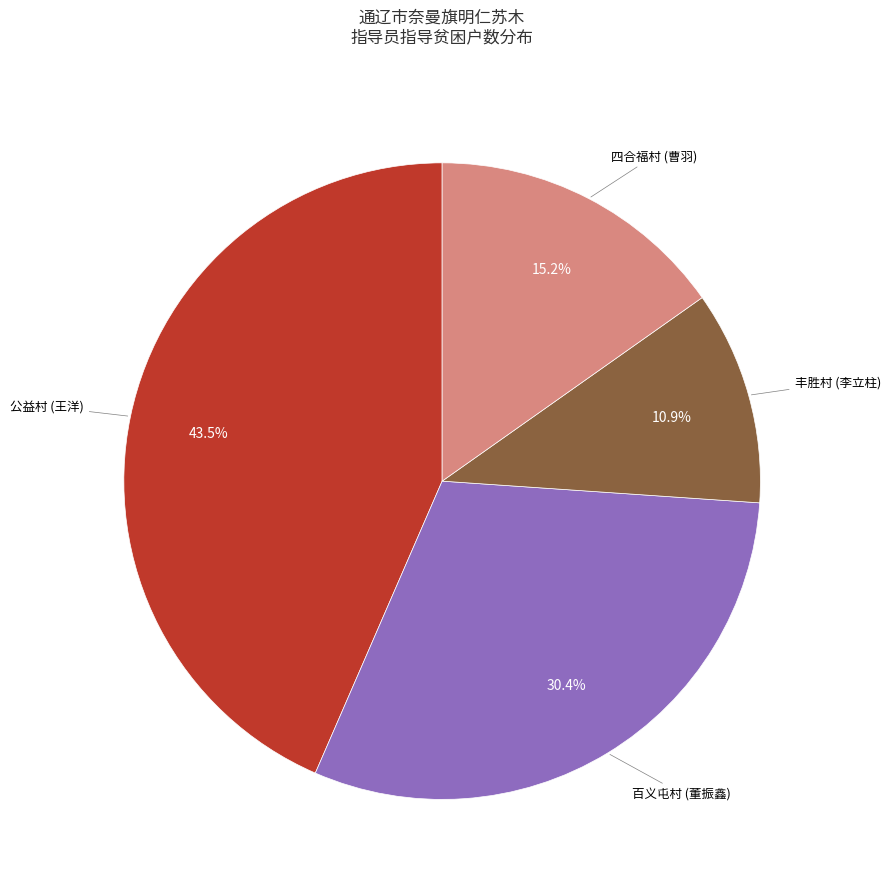

Is it true that 公益村 (王洋) is 52% of the pie?

False